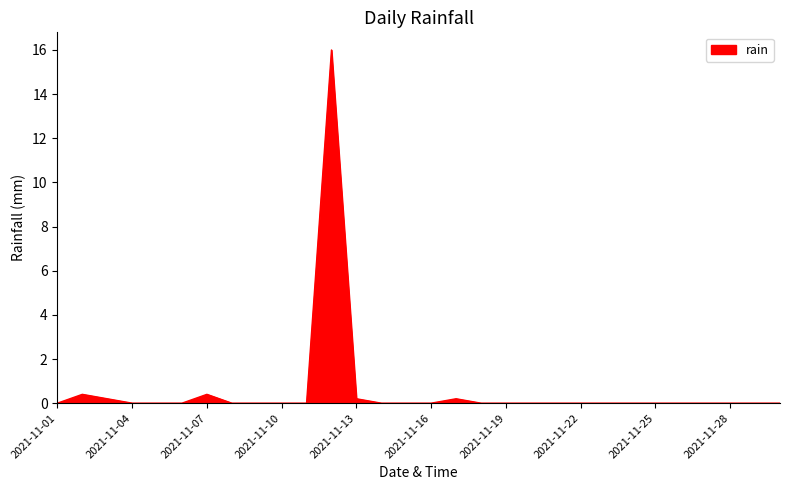

What is the difference between the maximum and minimum values?

16.0